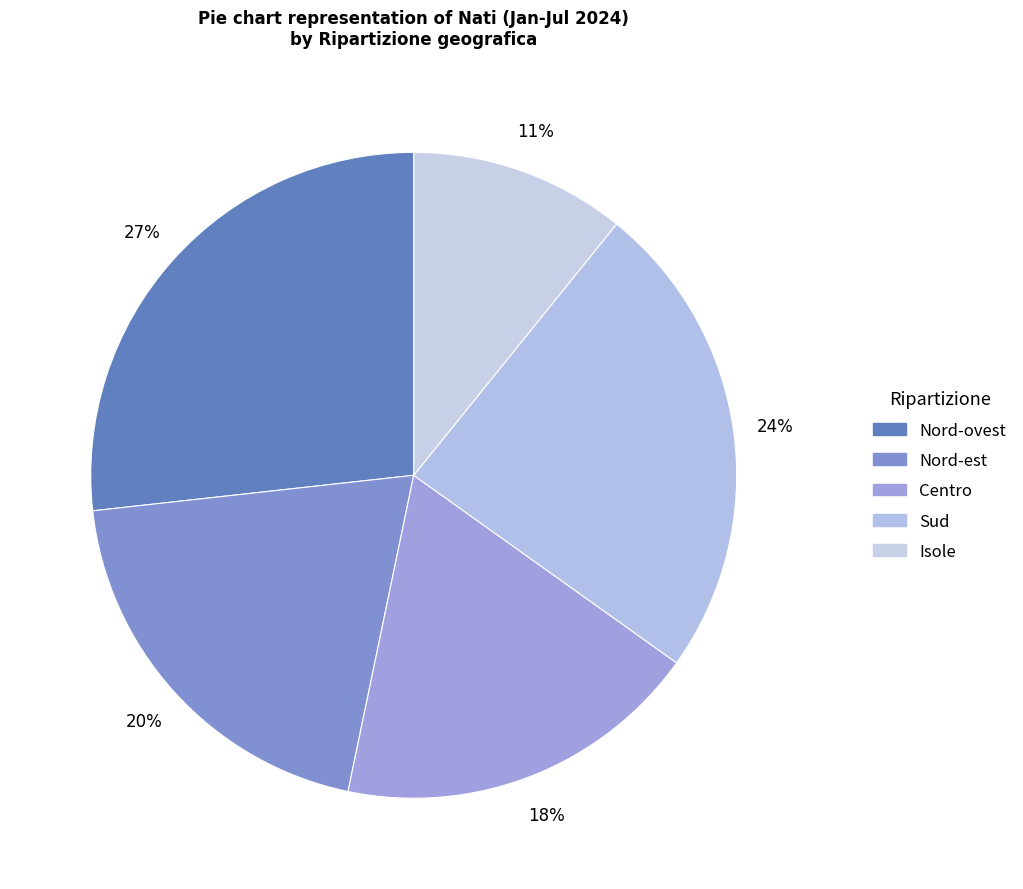

Is it true that Centro is 18% of the pie?

True